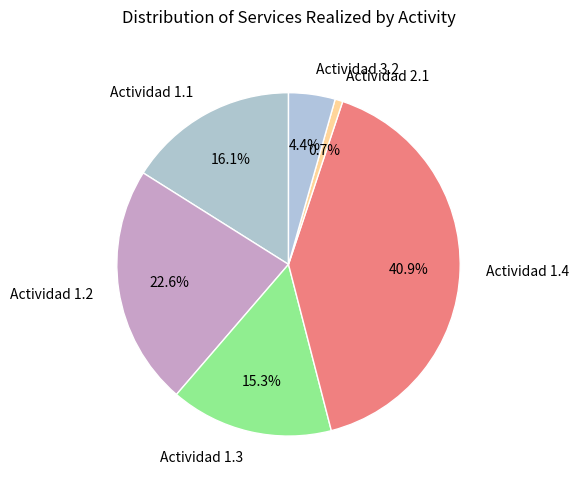

What is the largest slice in the pie chart?

Actividad 1.4